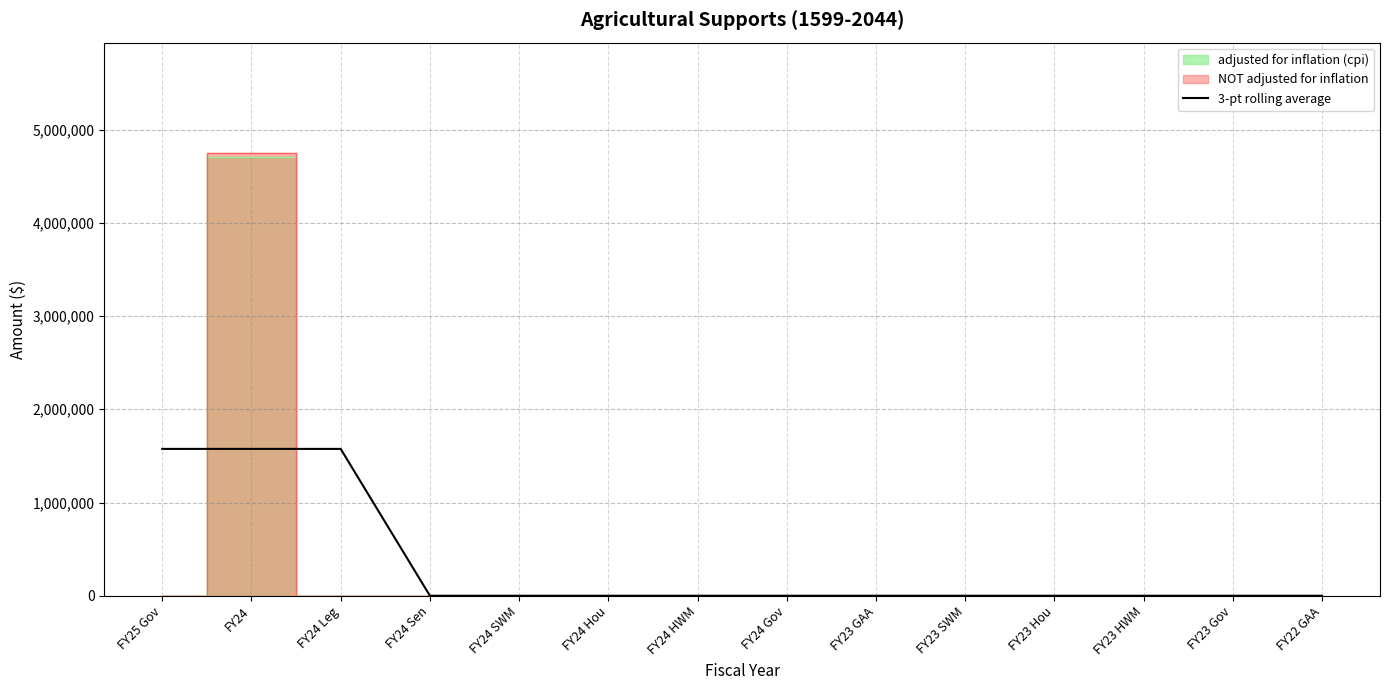

How many lines are shown in the chart?

1